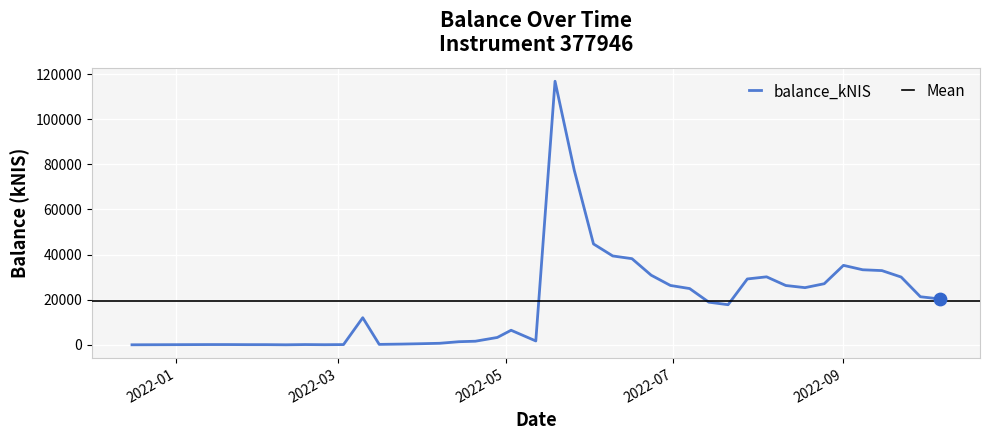

Which has a higher value, 2022-07-21 or 2022-09-22?

2022-09-22